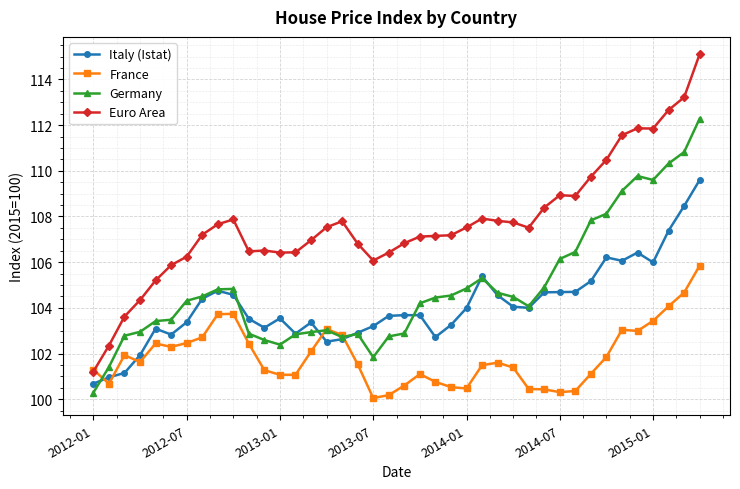

Which series has the largest range (max minus min)?

Euro Area